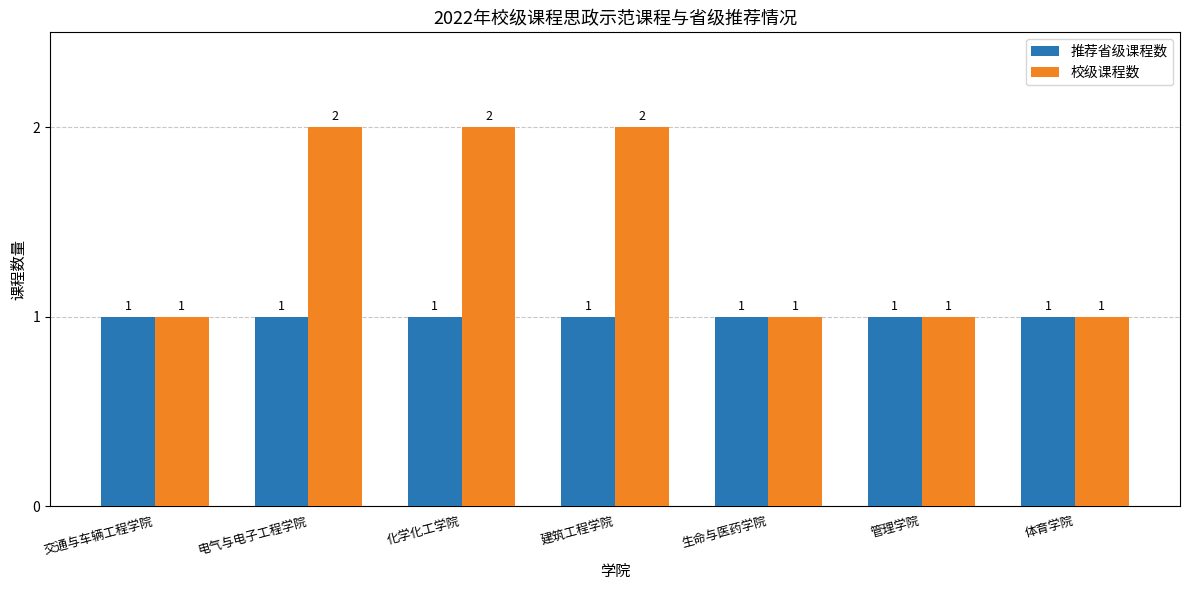

What is the average value of the 校级课程数 series?

1